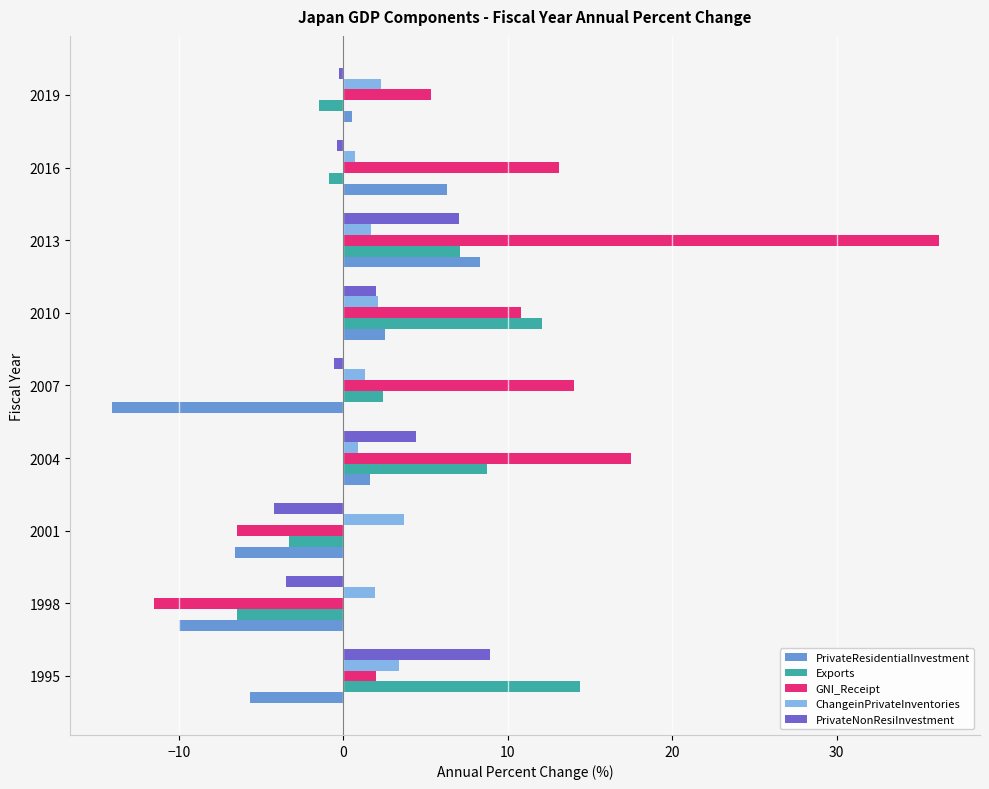

Count the number of categories in the chart.

9